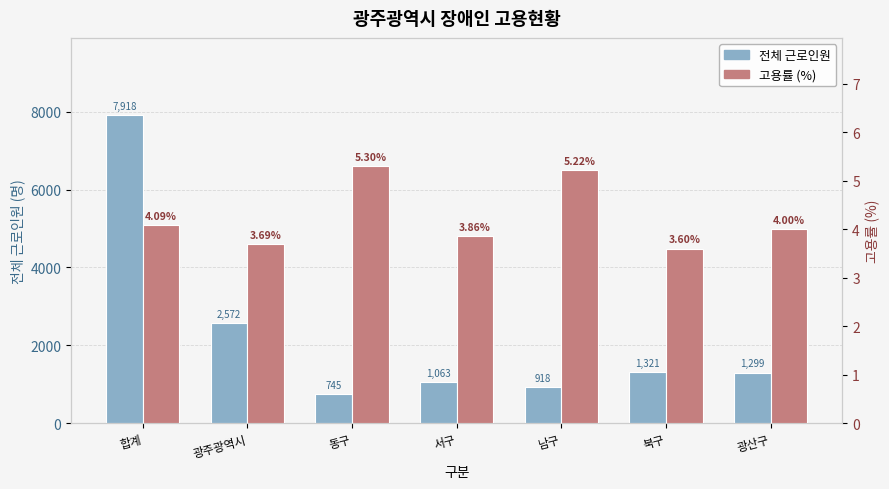

How many bars are there in each group?

2